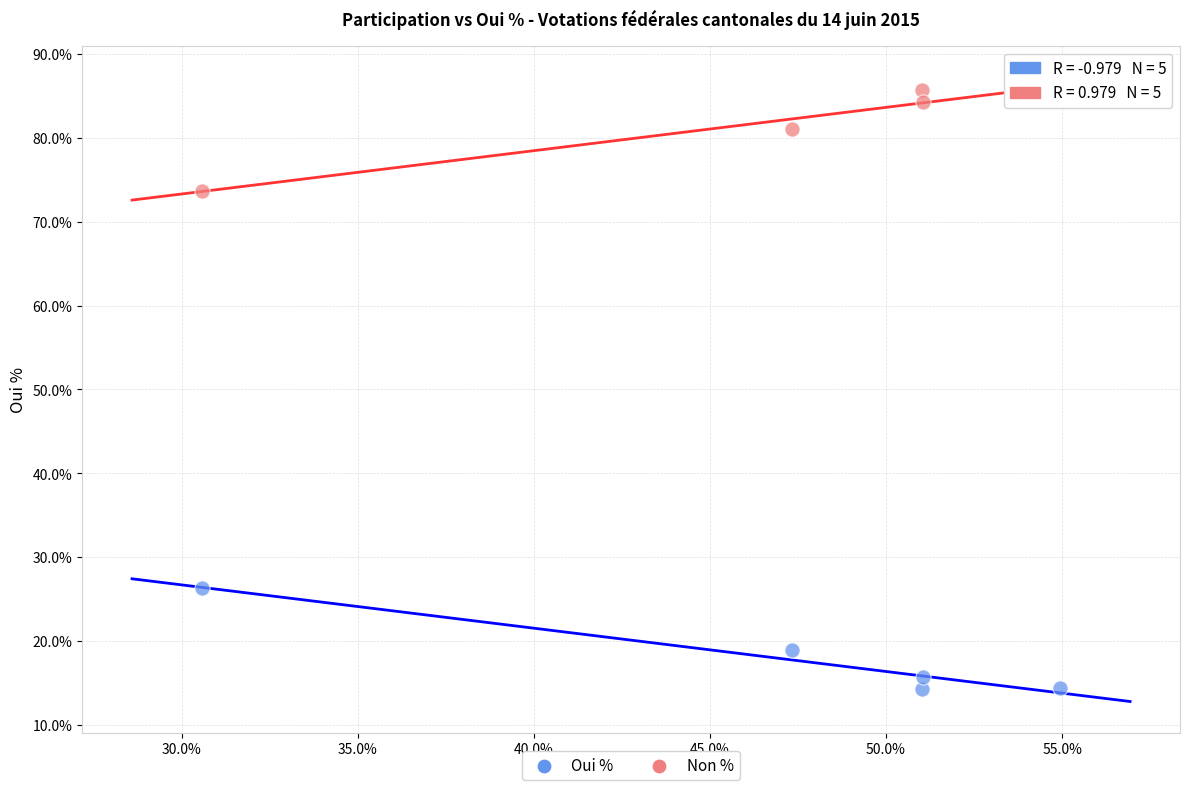

What are all the series names shown in the legend?

Oui %, Non %